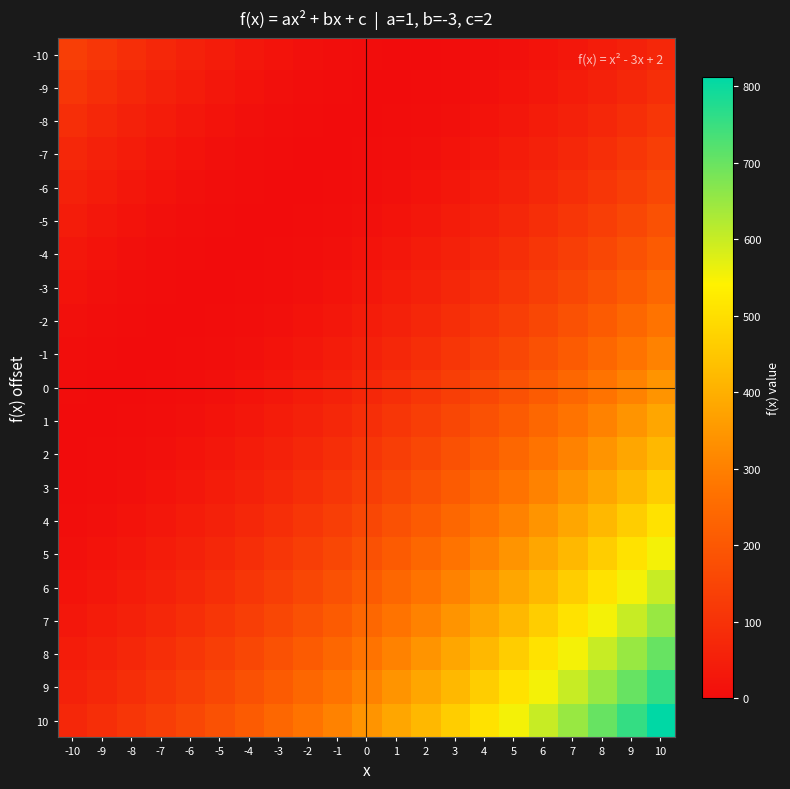

Reading left to right, extract all data points from this chart.

-10: -10=132	-9=110	-8=90	-7=72	-6=56	-5=42	-4=30	-3=20	-2=12	-1=6	0=2	1=0	2=0	3=2	4=6	5=12	6=20	7=30	8=42	9=56	10=72
-9: -10=110	-9=90	-8=72	-7=56	-6=42	-5=30	-4=20	-3=12	-2=6	-1=2	0=0	1=0	2=2	3=6	4=12	5=20	6=30	7=42	8=56	9=72	10=90
-8: -10=90	-9=72	-8=56	-7=42	-6=30	-5=20	-4=12	-3=6	-2=2	-1=0	0=0	1=2	2=6	3=12	4=20	5=30	6=42	7=56	8=72	9=90	10=110
-7: -10=72	-9=56	-8=42	-7=30	-6=20	-5=12	-4=6	-3=2	-2=0	-1=0	0=2	1=6	2=12	3=20	4=30	5=42	6=56	7=72	8=90	9=110	10=132
-6: -10=56	-9=42	-8=30	-7=20	-6=12	-5=6	-4=2	-3=0	-2=0	-1=2	0=6	1=12	2=20	3=30	4=42	5=56	6=72	7=90	8=110	9=132	10=156
-5: -10=42	-9=30	-8=20	-7=12	-6=6	-5=2	-4=0	-3=0	-2=2	-1=6	0=12	1=20	2=30	3=42	4=56	5=72	6=90	7=110	8=132	9=156	10=182
-4: -10=30	-9=20	-8=12	-7=6	-6=2	-5=0	-4=0	-3=2	-2=6	-1=12	0=20	1=30	2=42	3=56	4=72	5=90	6=110	7=132	8=156	9=182	10=210
-3: -10=20	-9=12	-8=6	-7=2	-6=0	-5=0	-4=2	-3=6	-2=12	-1=20	0=30	1=42	2=56	3=72	4=90	5=110	6=132	7=156	8=182	9=210	10=240
-2: -10=12	-9=6	-8=2	-7=0	-6=0	-5=2	-4=6	-3=12	-2=20	-1=30	0=42	1=56	2=72	3=90	4=110	5=132	6=156	7=182	8=210	9=240	10=272
-1: -10=6	-9=2	-8=0	-7=0	-6=2	-5=6	-4=12	-3=20	-2=30	-1=42	0=56	1=72	2=90	3=110	4=132	5=156	6=182	7=210	8=240	9=272	10=306
0: -10=2	-9=0	-8=0	-7=2	-6=6	-5=12	-4=20	-3=30	-2=42	-1=56	0=72	1=90	2=110	3=132	4=156	5=182	6=210	7=240	8=272	9=306	10=342
1: -10=0	-9=0	-8=2	-7=6	-6=12	-5=20	-4=30	-3=42	-2=56	-1=72	0=90	1=110	2=132	3=156	4=182	5=210	6=240	7=272	8=306	9=342	10=380
2: -10=0	-9=2	-8=6	-7=12	-6=20	-5=30	-4=42	-3=56	-2=72	-1=90	0=110	1=132	2=156	3=182	4=210	5=240	6=272	7=306	8=342	9=380	10=420
3: -10=2	-9=6	-8=12	-7=20	-6=30	-5=42	-4=56	-3=72	-2=90	-1=110	0=132	1=156	2=182	3=210	4=240	5=272	6=306	7=342	8=380	9=420	10=462
4: -10=6	-9=12	-8=20	-7=30	-6=42	-5=56	-4=72	-3=90	-2=110	-1=132	0=156	1=182	2=210	3=240	4=272	5=306	6=342	7=380	8=420	9=462	10=506
5: -10=12	-9=20	-8=30	-7=42	-6=56	-5=72	-4=90	-3=110	-2=132	-1=156	0=182	1=210	2=240	3=272	4=306	5=342	6=380	7=420	8=462	9=506	10=552
6: -10=20	-9=30	-8=42	-7=56	-6=72	-5=90	-4=110	-3=132	-2=156	-1=182	0=210	1=240	2=272	3=306	4=342	5=380	6=420	7=462	8=506	9=552	10=600
7: -10=30	-9=42	-8=56	-7=72	-6=90	-5=110	-4=132	-3=156	-2=182	-1=210	0=240	1=272	2=306	3=342	4=380	5=420	6=462	7=506	8=552	9=600	10=650
8: -10=42	-9=56	-8=72	-7=90	-6=110	-5=132	-4=156	-3=182	-2=210	-1=240	0=272	1=306	2=342	3=380	4=420	5=462	6=506	7=552	8=600	9=650	10=702
9: -10=56	-9=72	-8=90	-7=110	-6=132	-5=156	-4=182	-3=210	-2=240	-1=272	0=306	1=342	2=380	3=420	4=462	5=506	6=552	7=600	8=650	9=702	10=756
10: -10=72	-9=90	-8=110	-7=132	-6=156	-5=182	-4=210	-3=240	-2=272	-1=306	0=342	1=380	2=420	3=462	4=506	5=552	6=600	7=650	8=702	9=756	10=812